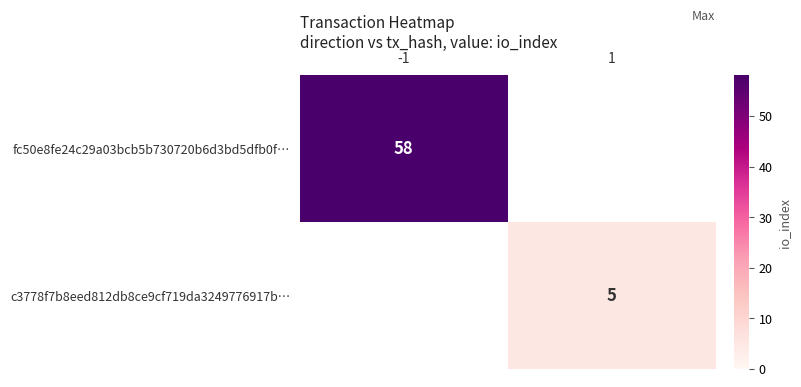

Is the value of fc50e8fe24c29a03bcb5b730720b6d3bd5dfb0f… at -1 greater than the value of c3778f7b8eed812db8ce9cf719da3249776917b… at 1?

Yes